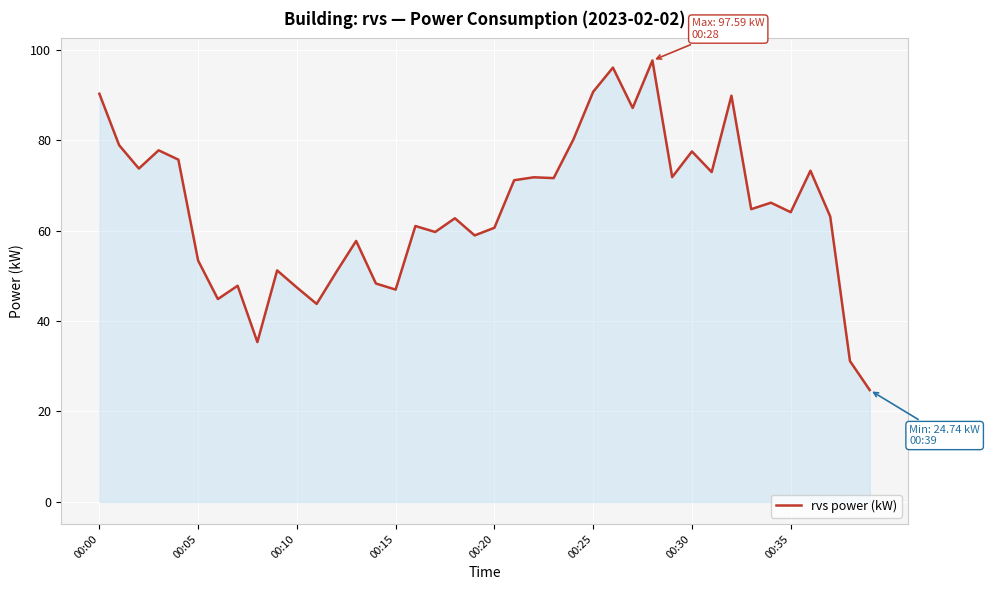

What is the maximum value shown in the chart?

97.6